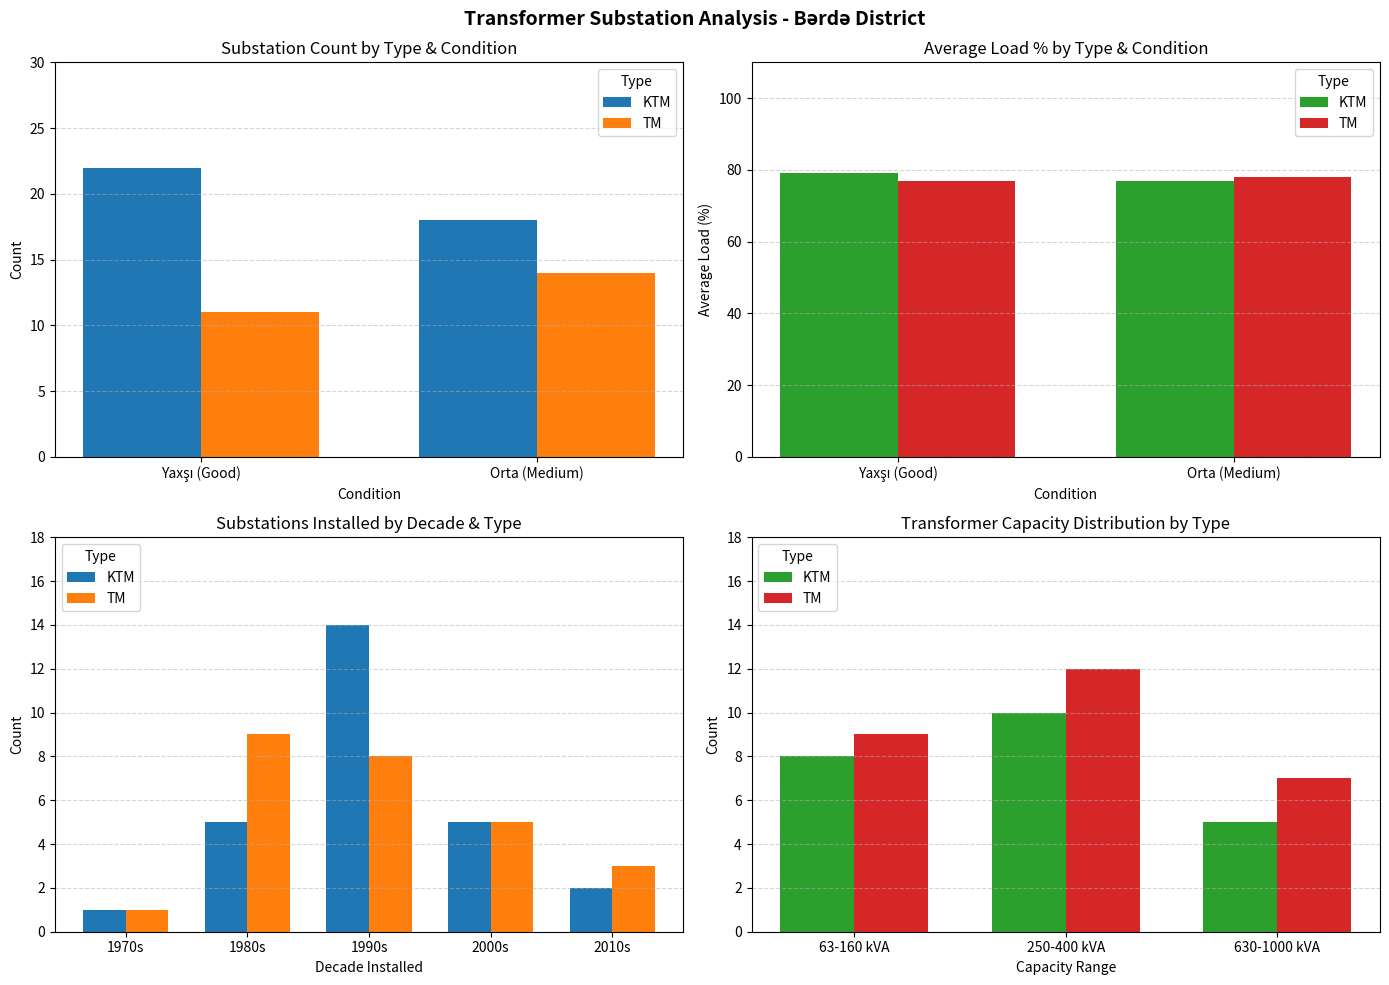

At 250-400 kVA, list the series in order from smallest to largest.

KTM, TM